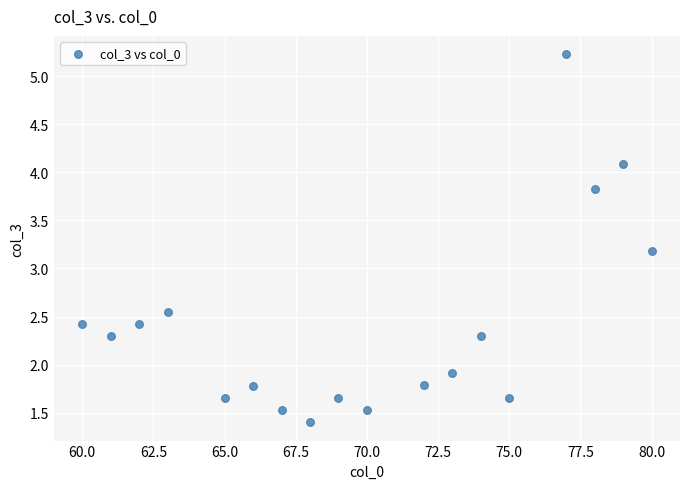

What Y value in the scatter plot is closest to 3?

3.2